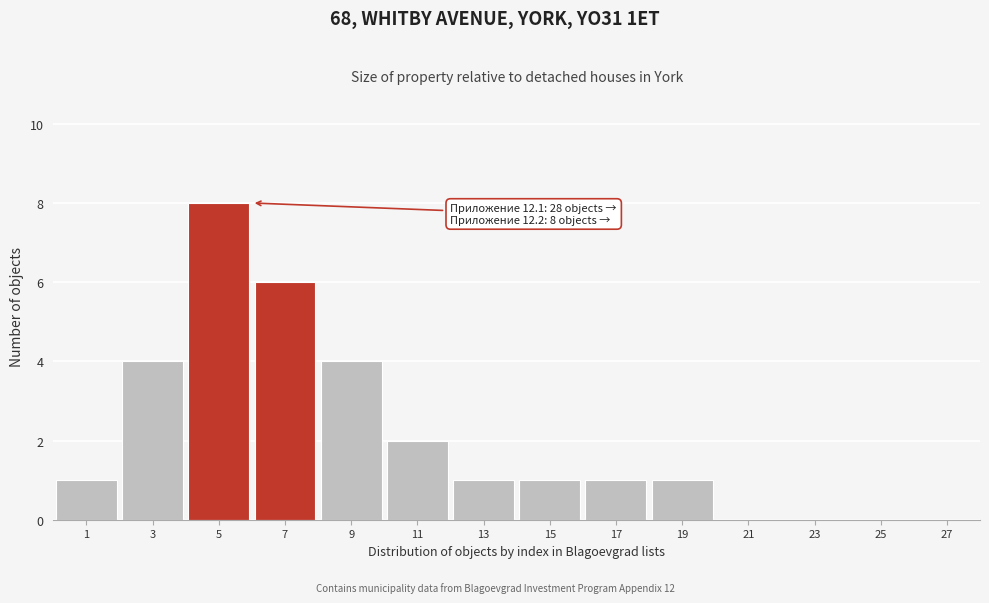

Reading left to right, what are all the values shown in this chart?

1=1	3=4	5=8	7=6	9=4	11=2	13=1	15=1	17=1	19=1	21=0	23=0	25=0	27=0